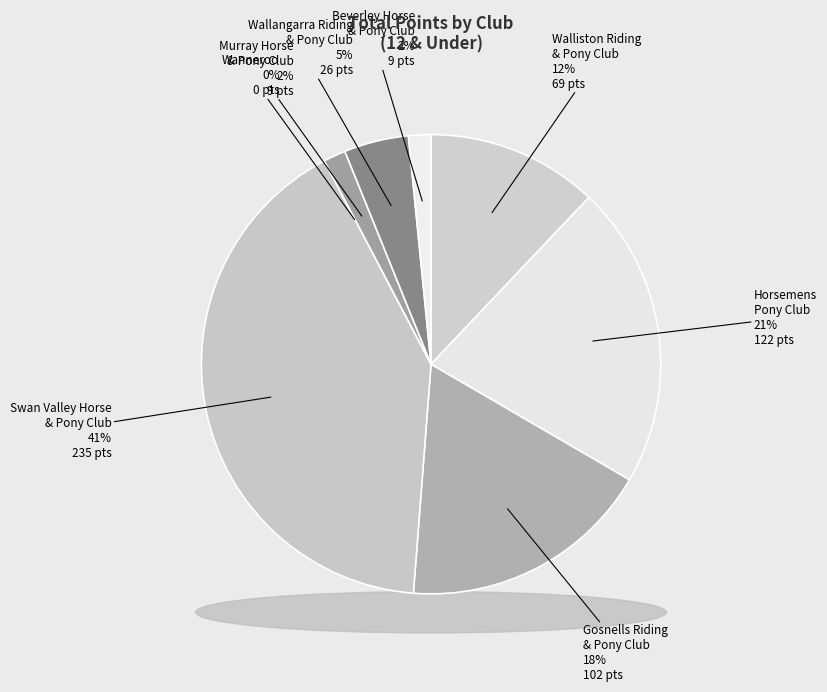

Is there any slice that represents more than half of the pie?

No